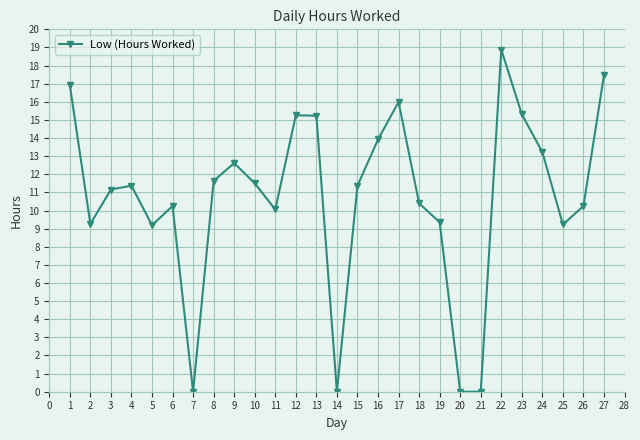

Is it true that the value at 10 is 7.0?

False